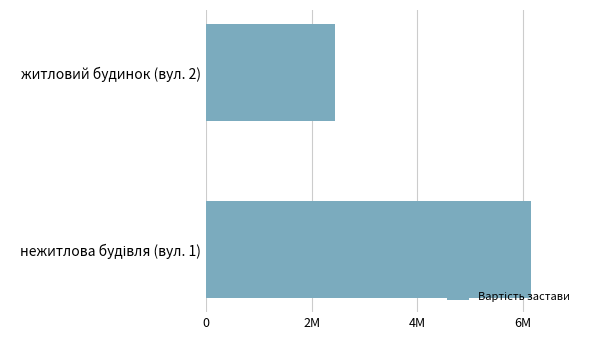

Are the bars horizontal?

Yes